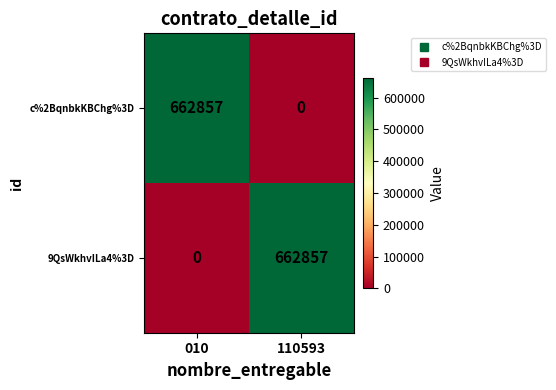

What is the greatest value displayed?

662857